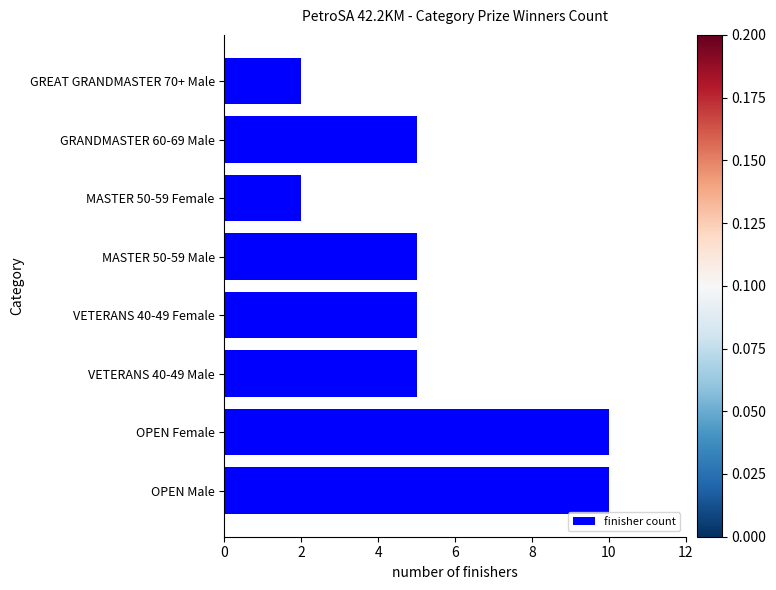

Does the chart contain stacked bars?

No